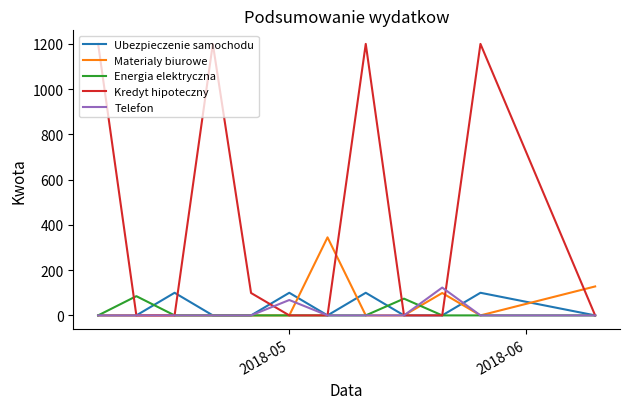

What is the greatest value displayed?

1200